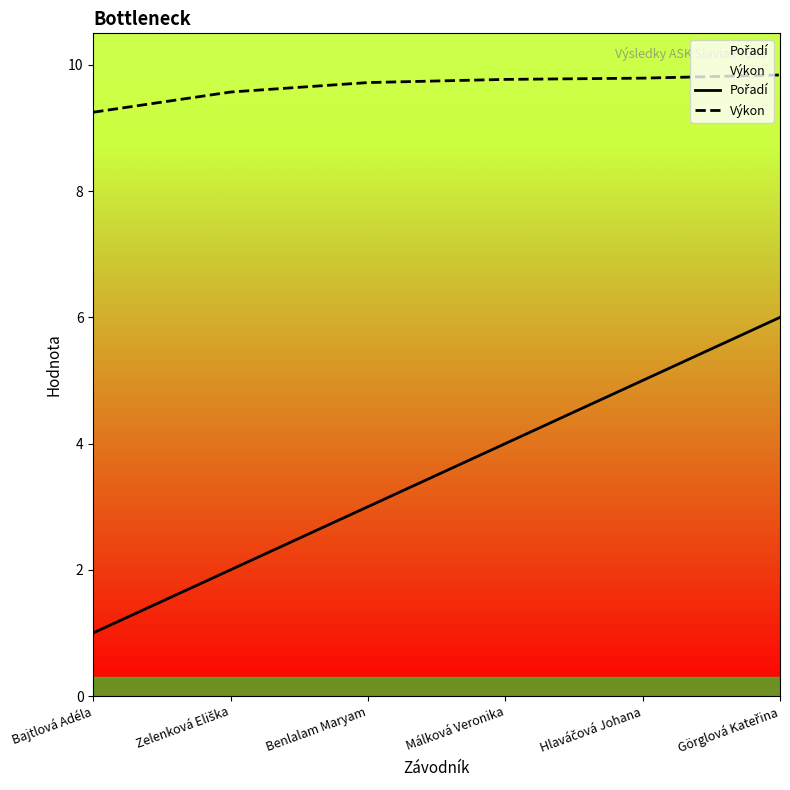

What are all the series names shown in the legend?

Pořadí, Výkon